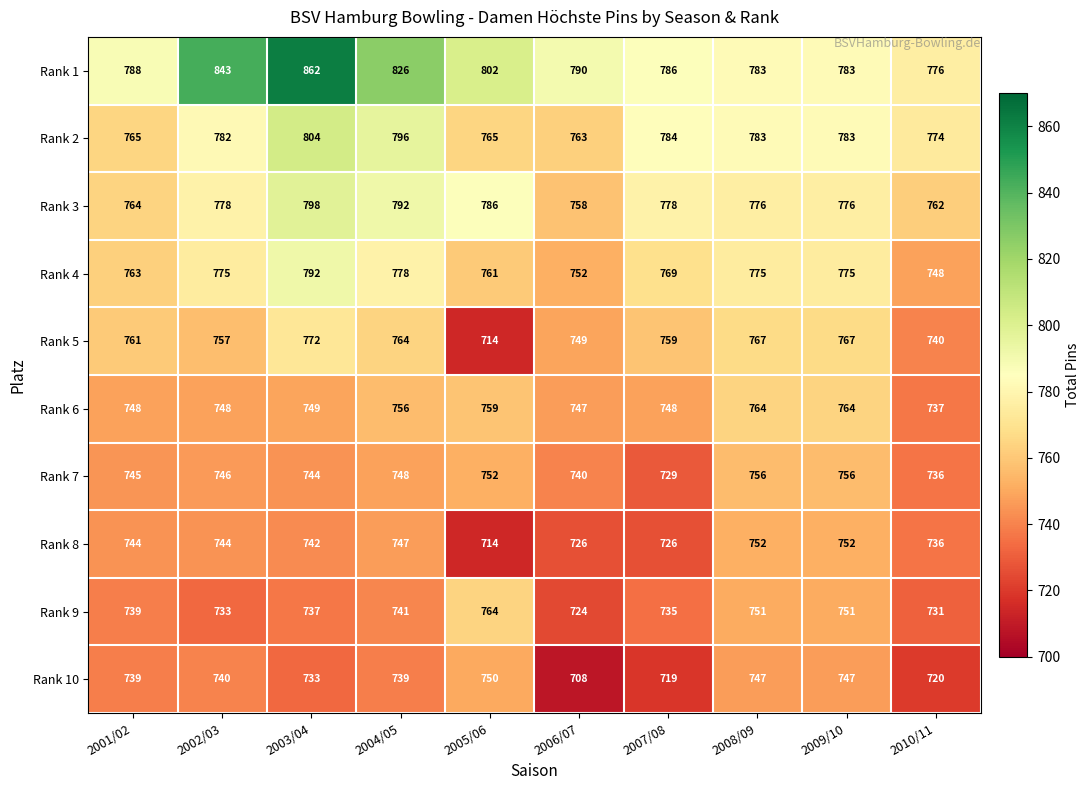

What is the difference between the maximum and minimum values in the Rank 6 series?

27